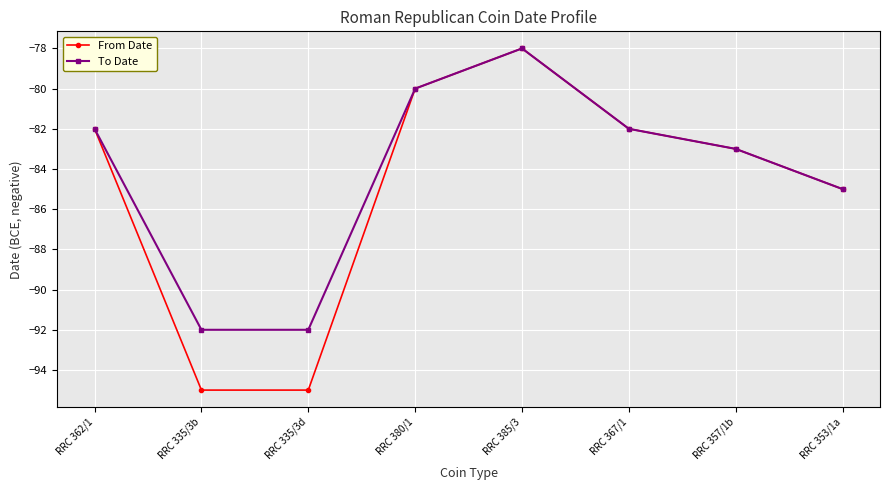

Reading left to right, list all the values displayed in this chart.

From Date: -82	-95	-95	-80	-78	-82	-83	-85
To Date: -82	-92	-92	-80	-78	-82	-83	-85